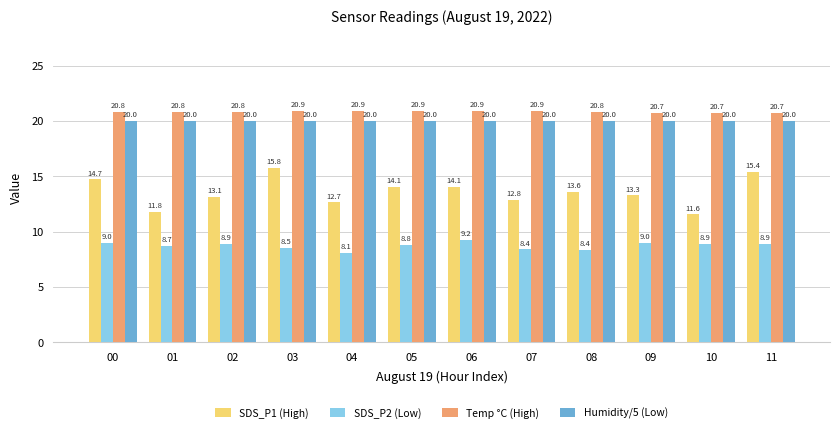

Which series has the largest total across all categories?

Temp °C (High)